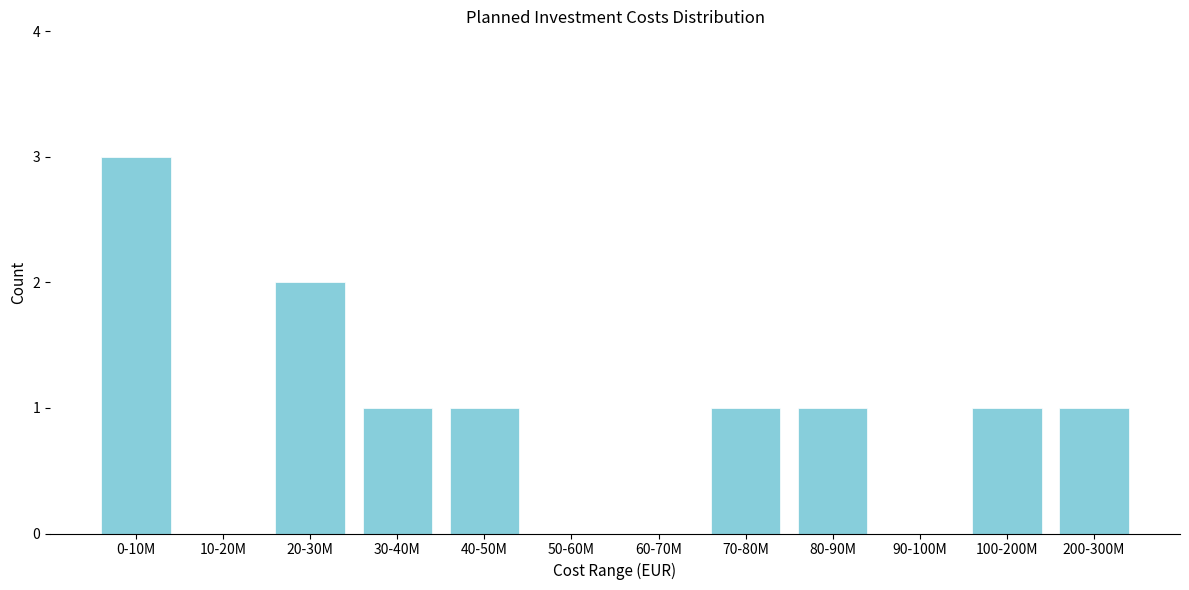

Reading left to right, list all the values displayed in this chart.

0-10M=3	10-20M=0	20-30M=2	30-40M=1	40-50M=1	50-60M=0	60-70M=0	70-80M=1	80-90M=1	90-100M=0	100-200M=1	200-300M=1